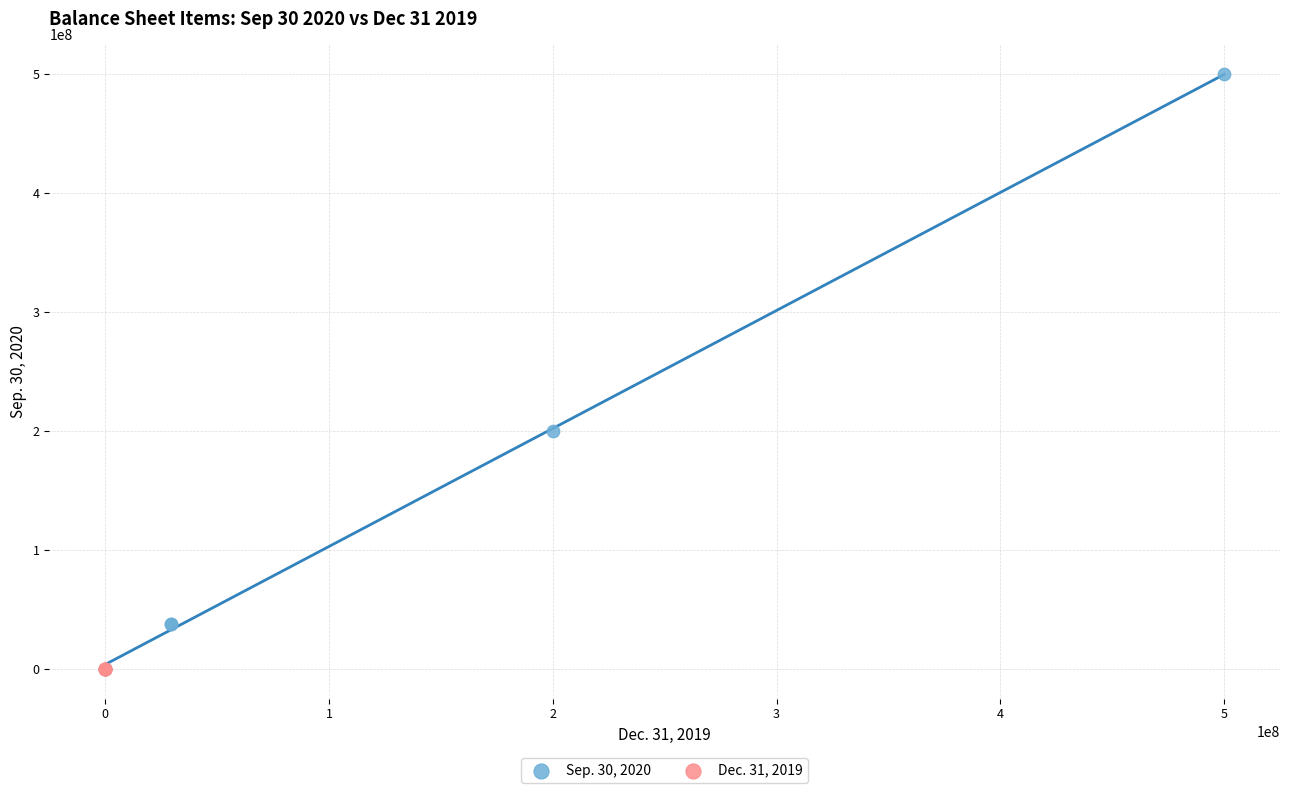

What are all the series names shown in the legend?

Sep. 30, 2020, Dec. 31, 2019